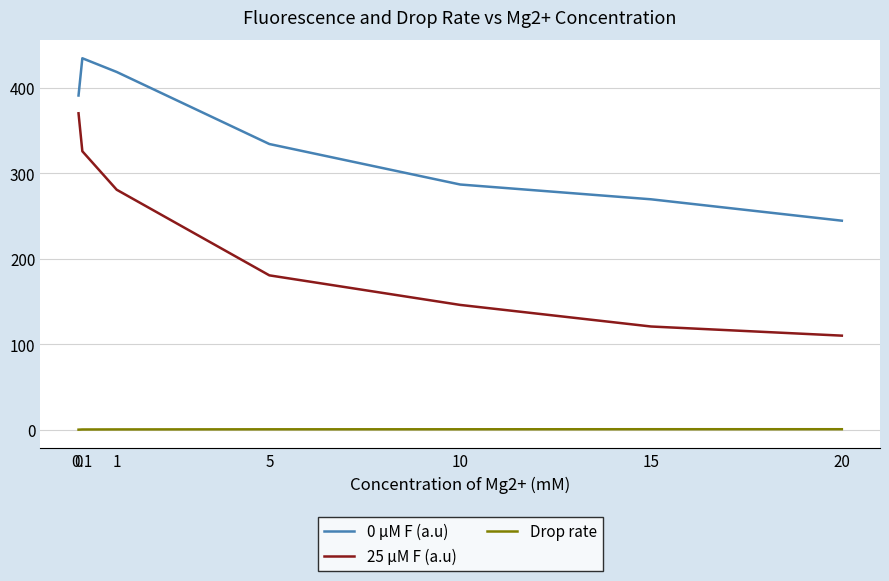

How many values in the 25 µM F (a.u) series are below 180?

3